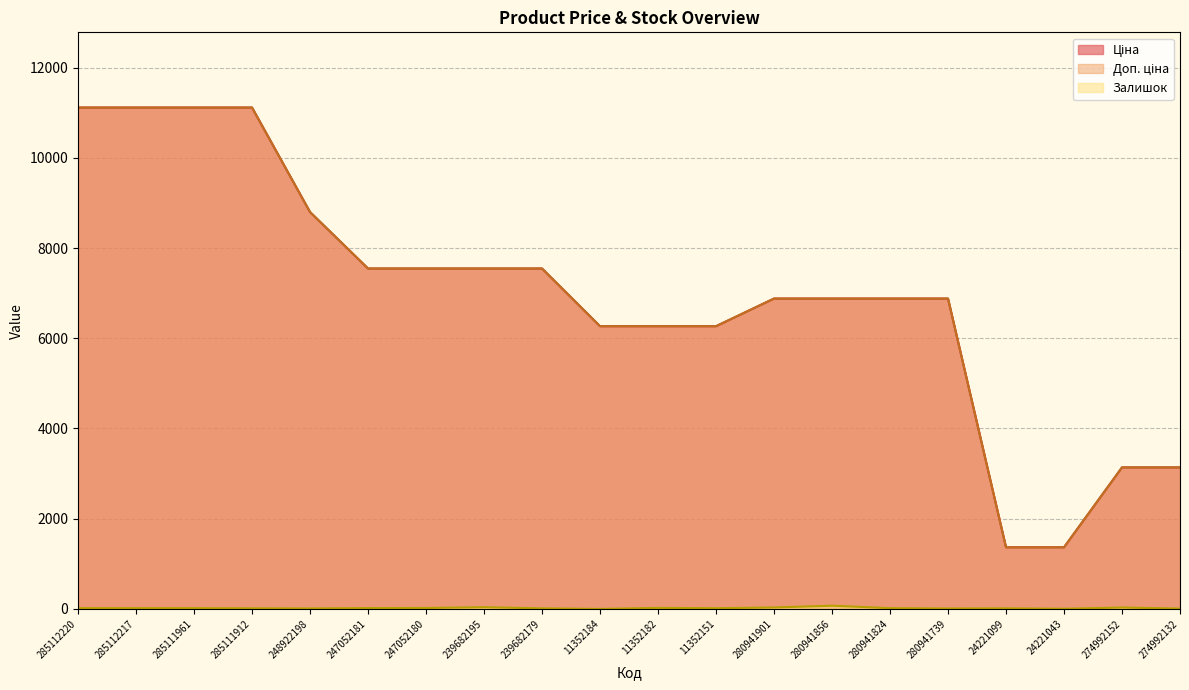

Is the value of Залишок at 11352182 greater than the value of Ціна at 274992132?

No